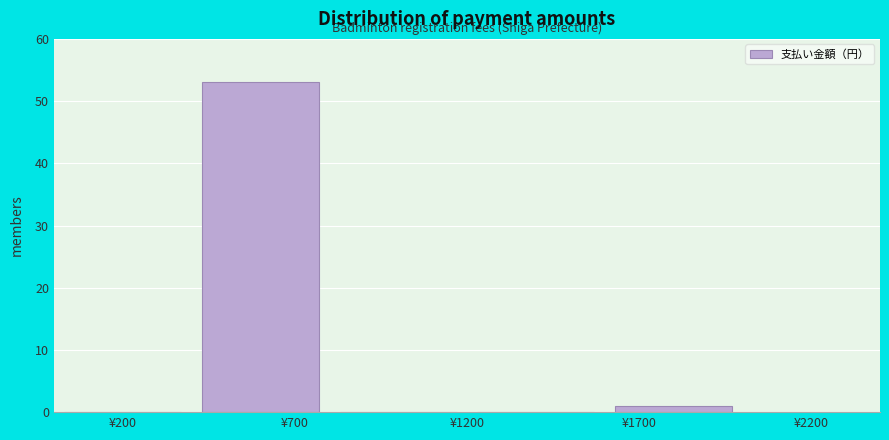

Reading left to right, list every bar in this chart as the range it spans on the x-axis followed by its height. The values are not printed on the chart, so give them approximately, as read against the axis.

0 to 400: 0
400 to 800: 53
800 to 1200: 0
1200 to 1600: 0
1600 to 2000: 1